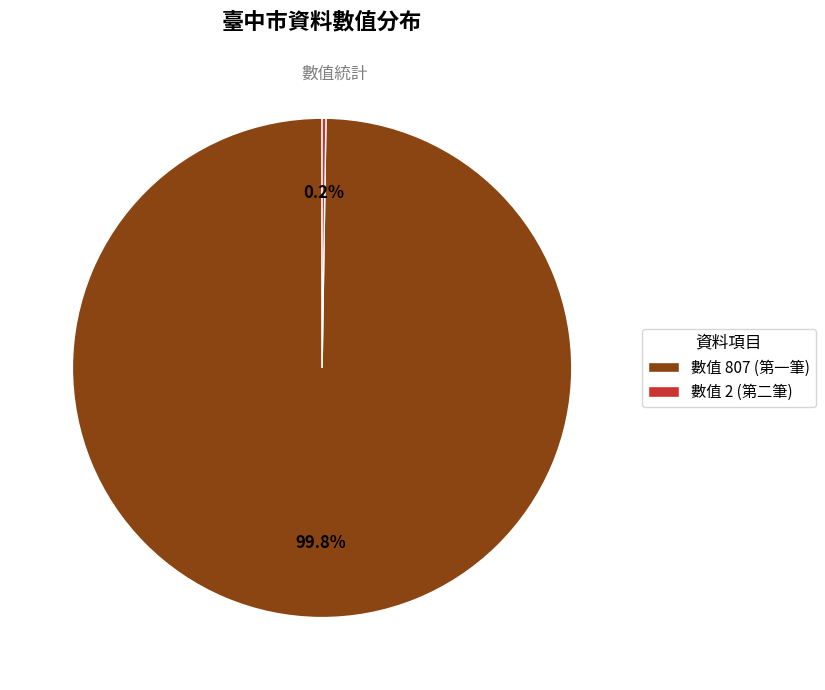

To the nearest percent, what is the average slice percentage?

50%